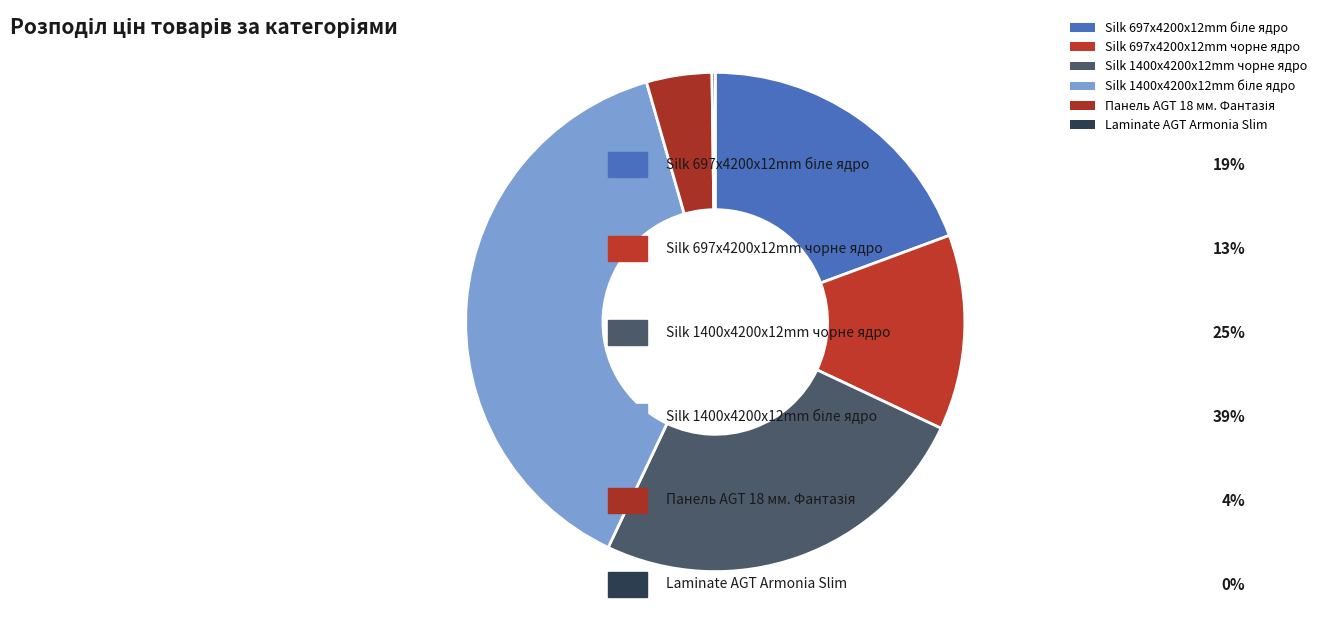

What is the largest slice in the pie chart?

Silk 1400x4200x12mm біле ядро